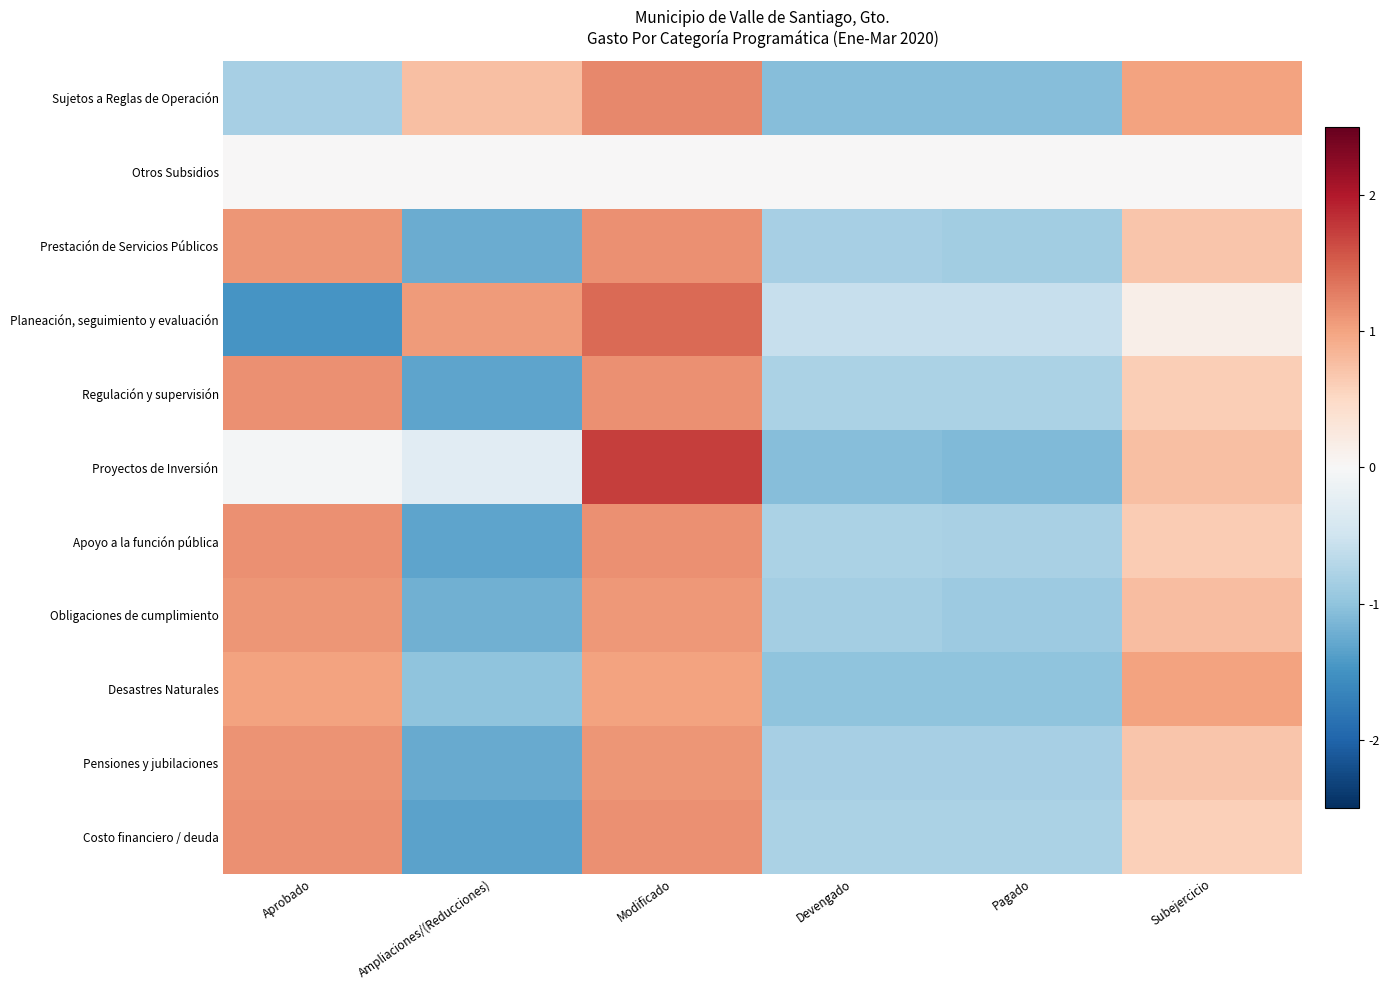

Rank the series at Pagado from lowest to highest value.

Proyectos de Inversión, Sujetos a Reglas de Operación, Desastres Naturales, Obligaciones de cumplimiento, Prestación de Servicios Públicos, Pensiones y jubilaciones, Apoyo a la función pública, Regulación y supervisión, Costo financiero / deuda, Planeación, seguimiento y evaluación, Otros Subsidios